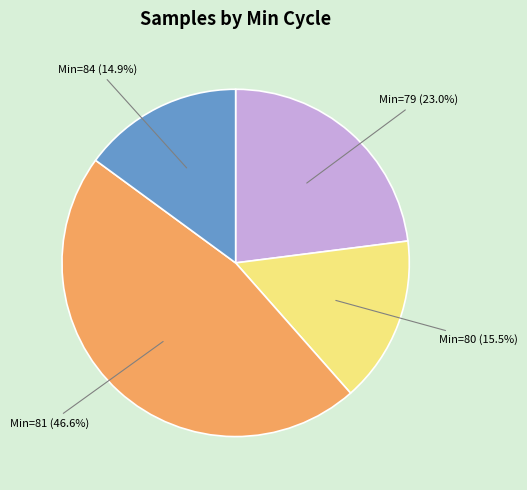

Is there any slice that represents more than half of the pie?

No